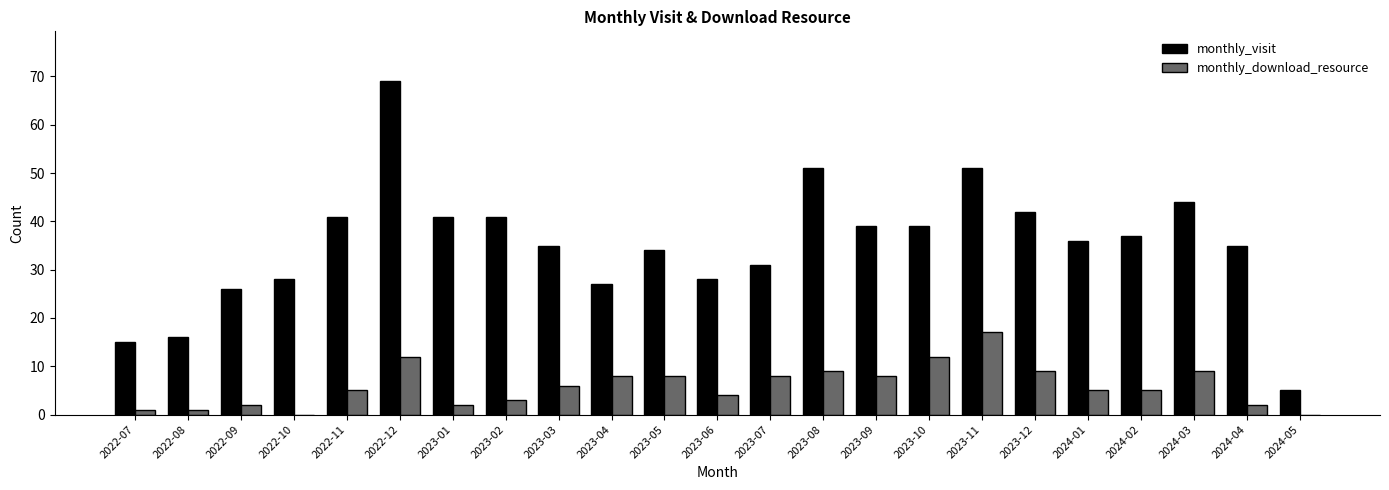

Is the value of monthly_download_resource at 2024-03 greater than the value of monthly_visit at 2023-03?

No